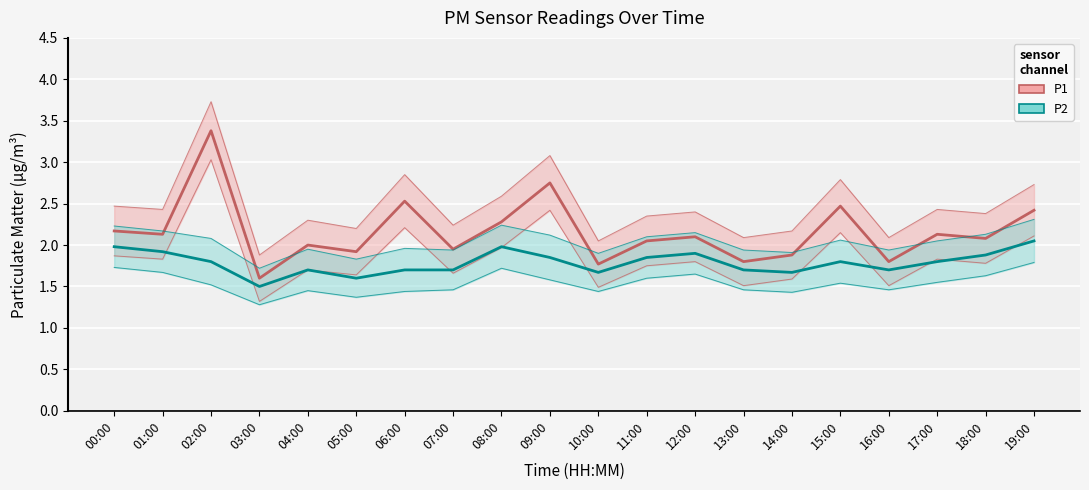

What is the spread (max minus min) of values at 04:00?

0.3